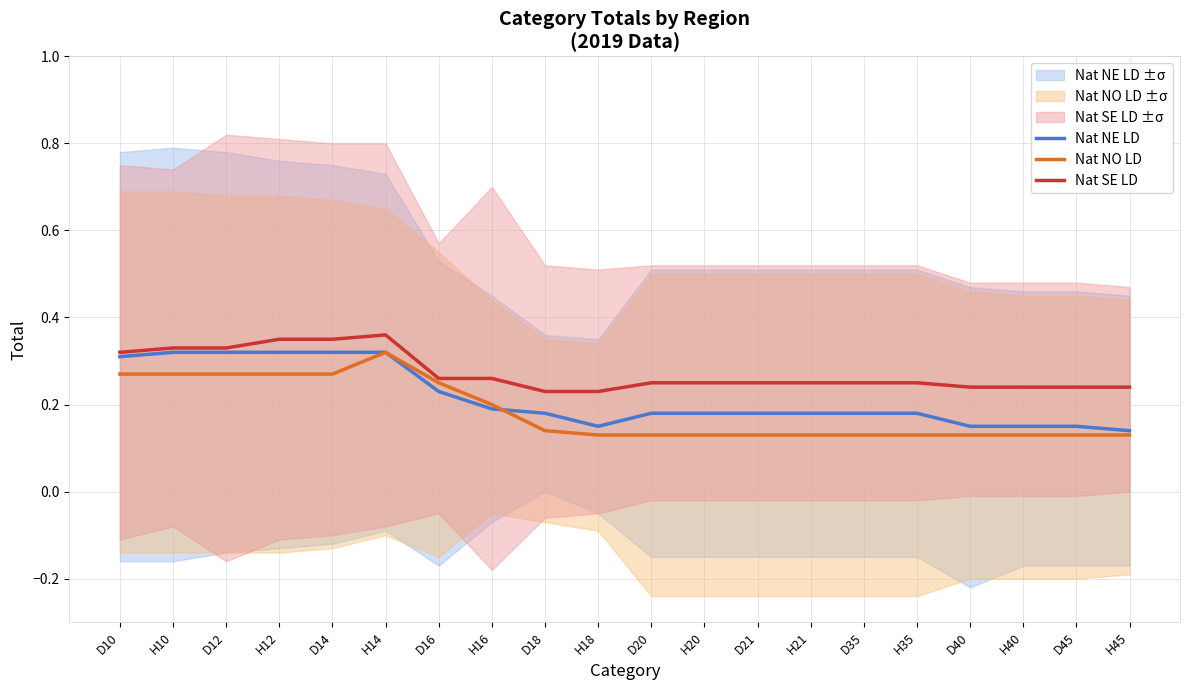

List the series in order of their overall mean, highest first.

Nat SE LD, Nat NE LD, Nat NO LD